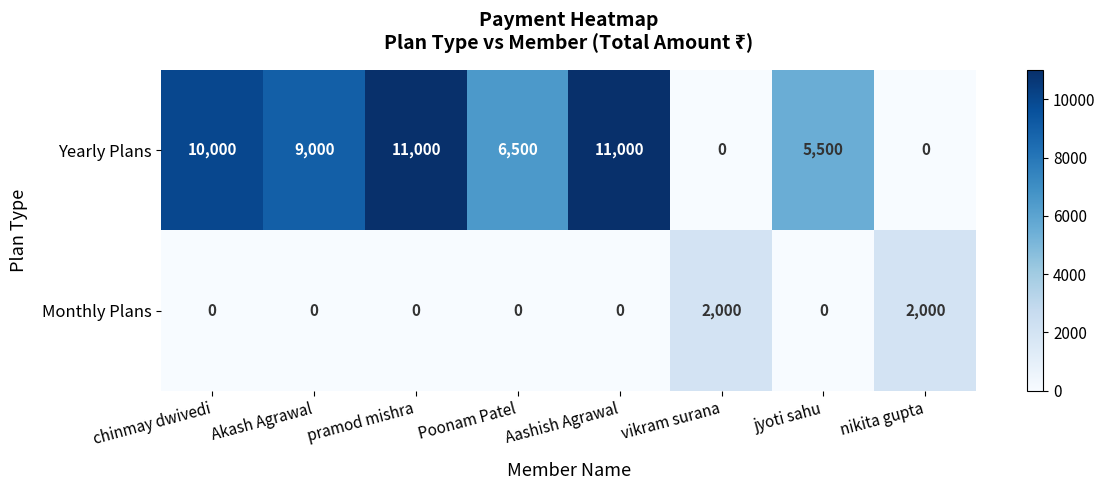

Reading left to right, extract all data points from this chart.

Yearly Plans: 10000	9000	11000	6500	11000	0	5500	0
Monthly Plans: 0	0	0	0	0	2000	0	2000